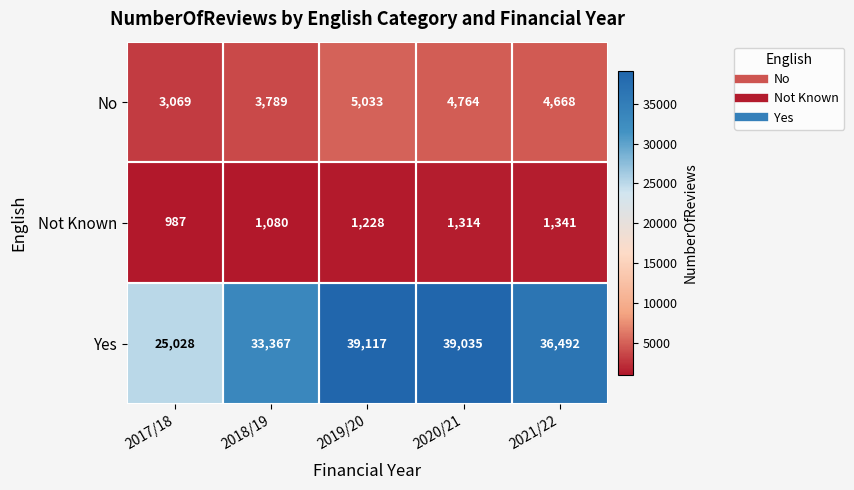

True or false: Not Known has a value of 1341 at 2021/22.

True